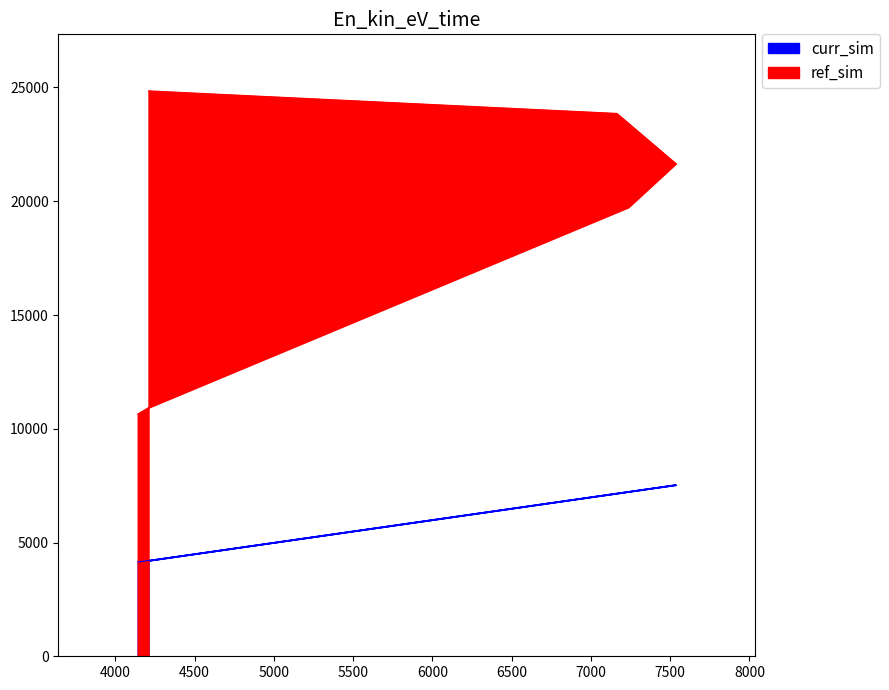

What is the difference between the maximum and minimum values in the curr_sim series?

3395